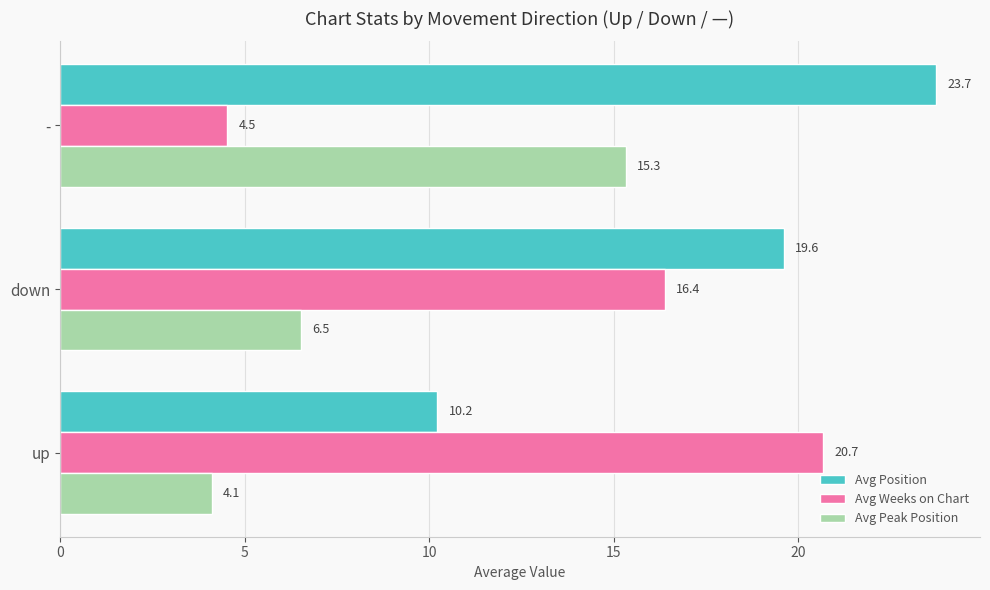

What is the minimum value for Avg Position?

10.2